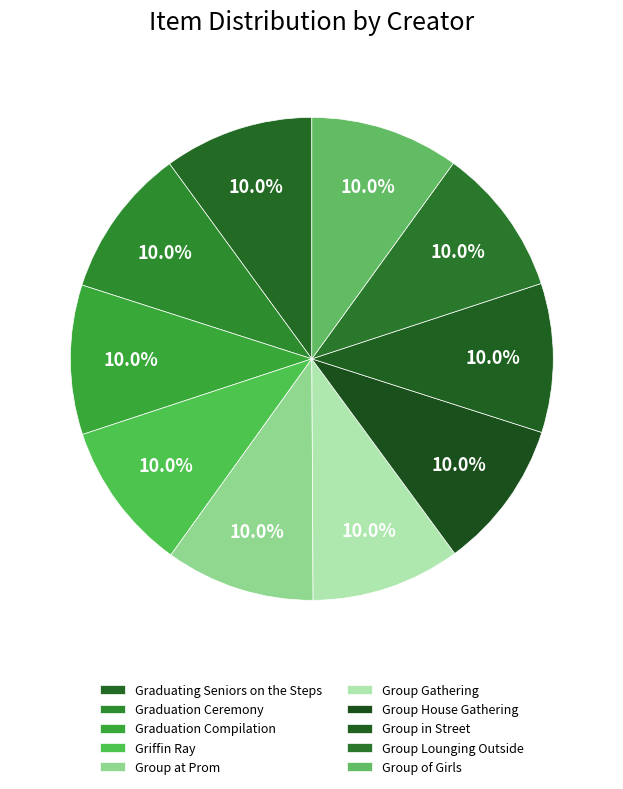

Count the number of slices in the pie.

10